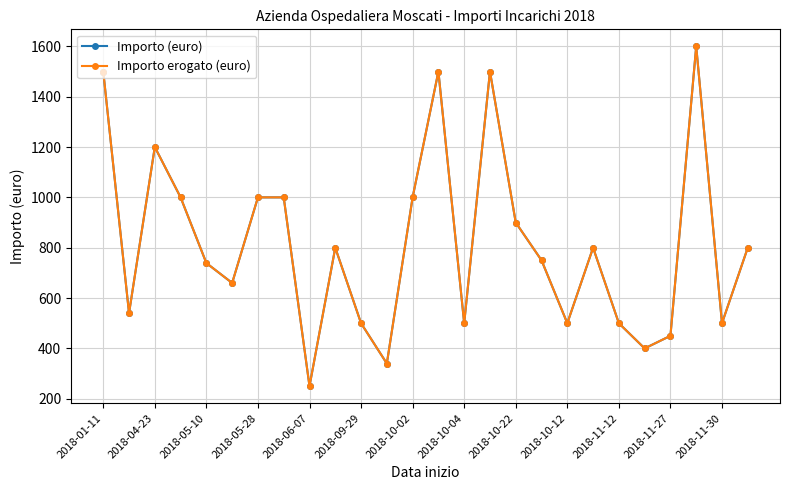

Does the chart have visible grid lines?

Yes